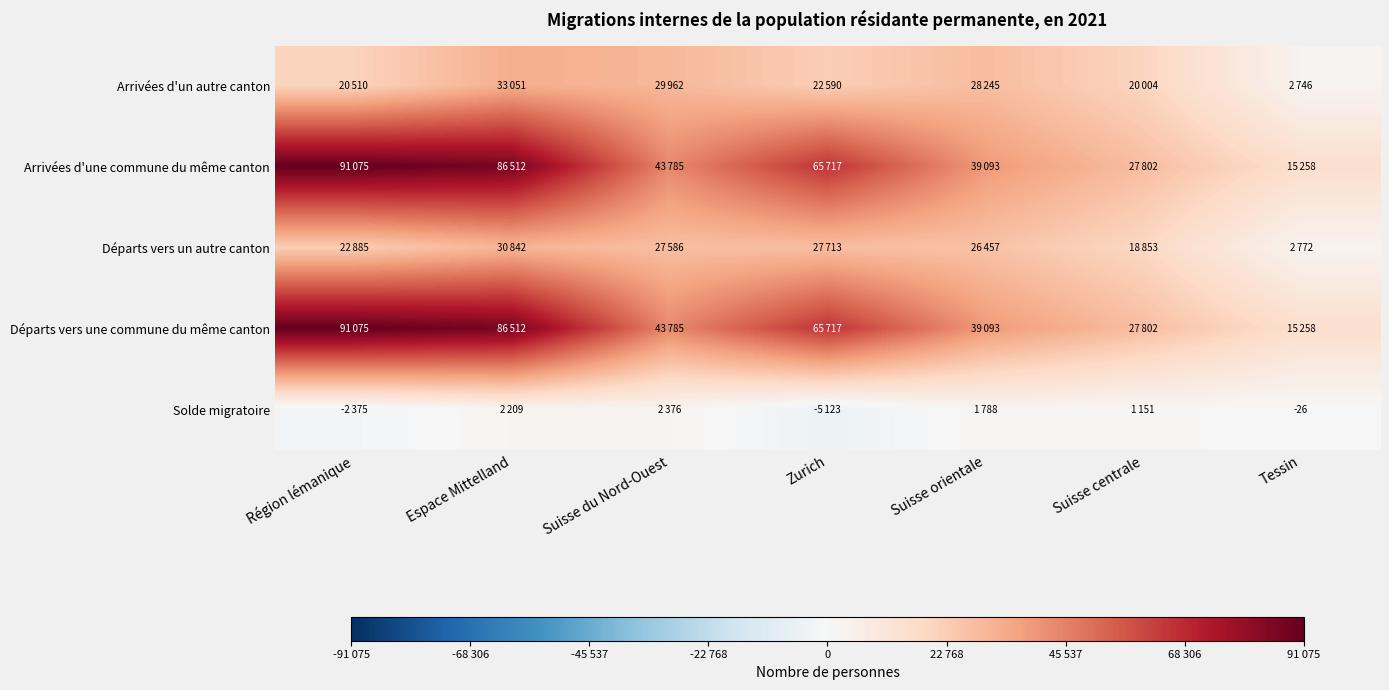

Rank the categories by Arrivées d'une commune du même canton value from highest to lowest.

Région lémanique, Espace Mittelland, Zurich, Suisse du Nord-Ouest, Suisse orientale, Suisse centrale, Tessin